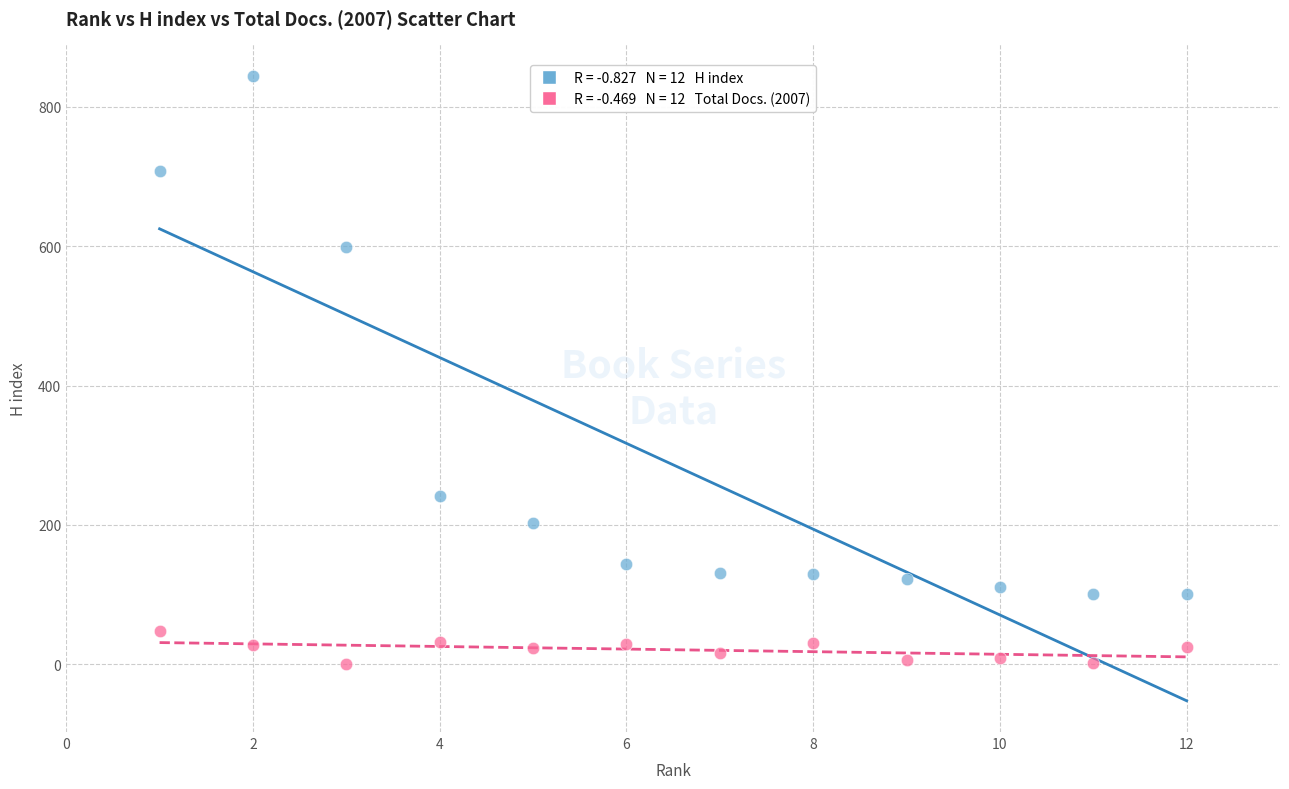

Across all data points, what is the range of Y values (max minus min)?

845